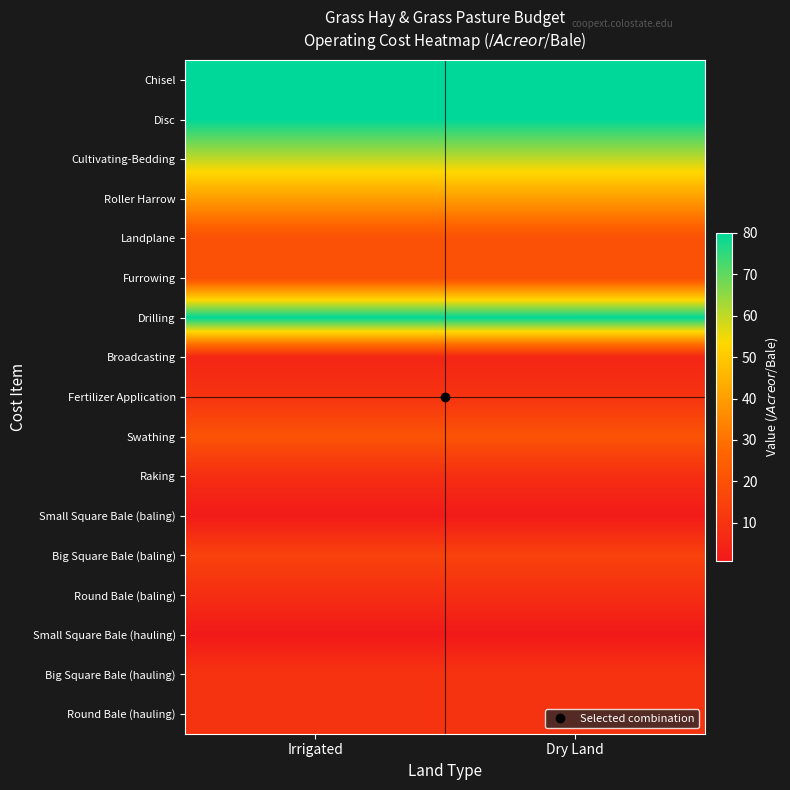

What is the difference between the highest and lowest values at Dry Land?

79.2